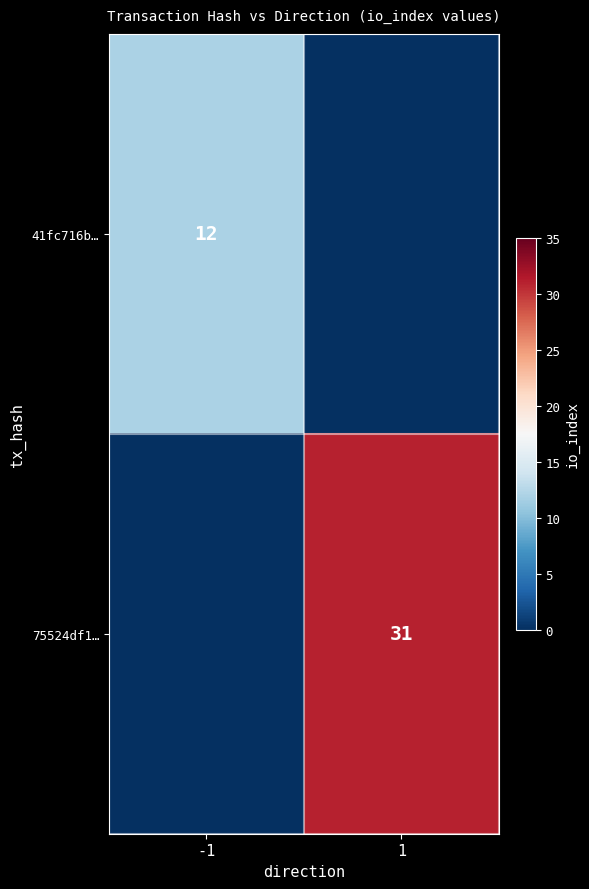

True or false: 75524df1… has a value of 11 at 1.

False